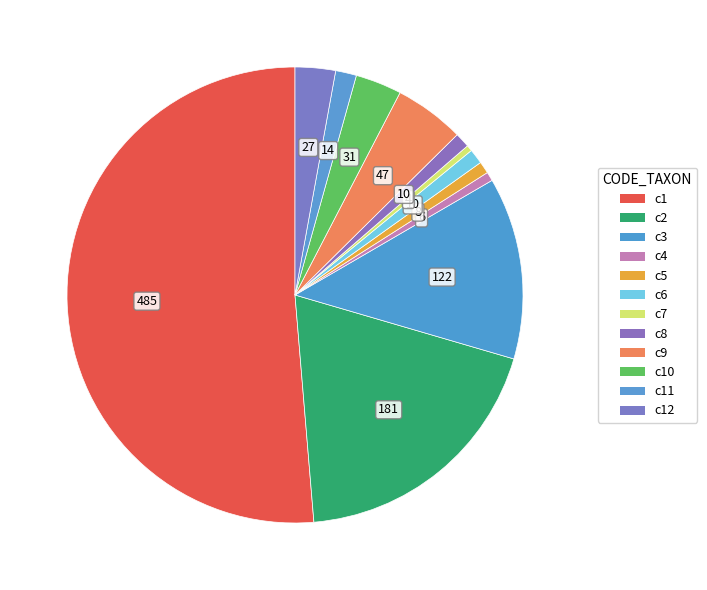

How many slices are in this pie chart?

12